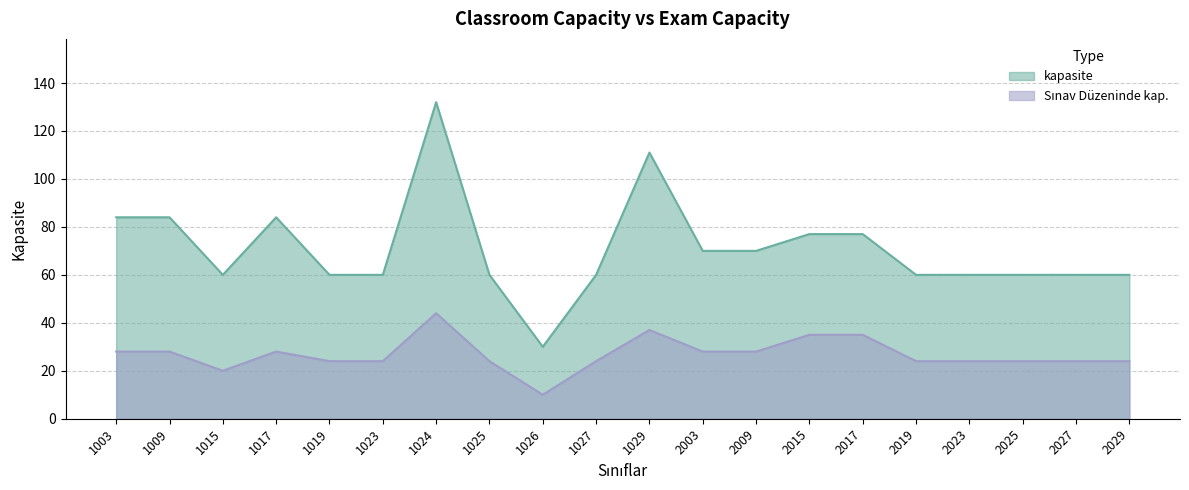

What is the sum of all Sınav Düzeninde kap. values?

537